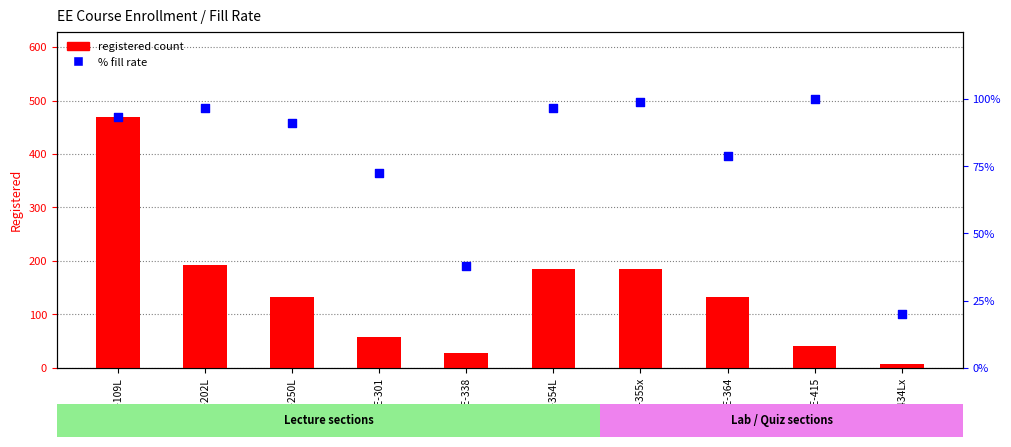

Which series has the largest total across all categories?

registered count